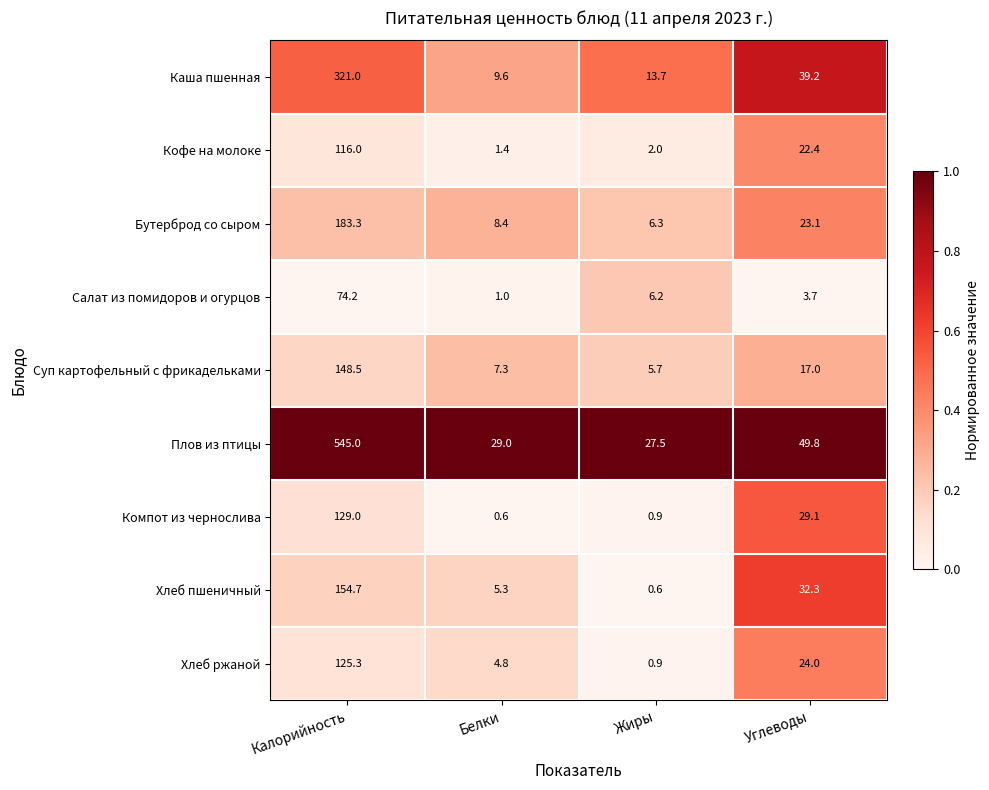

At Белки, list the series in order from smallest to largest.

Компот из чернослива, Салат из помидоров и огурцов, Кофе на молоке, Хлеб ржаной, Хлеб пшеничный, Суп картофельный с фрикадельками, Бутерброд со сыром, Каша пшенная, Плов из птицы